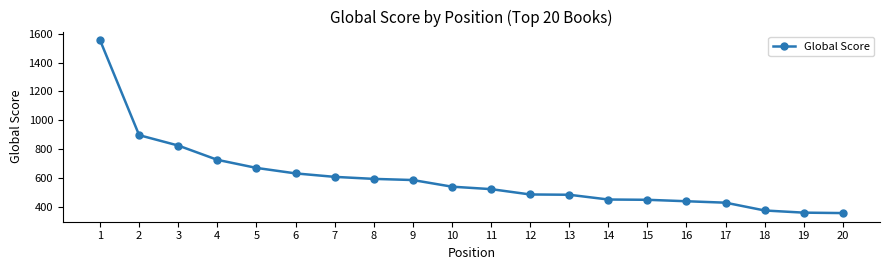

What is the value of the 15th point from the left?

449